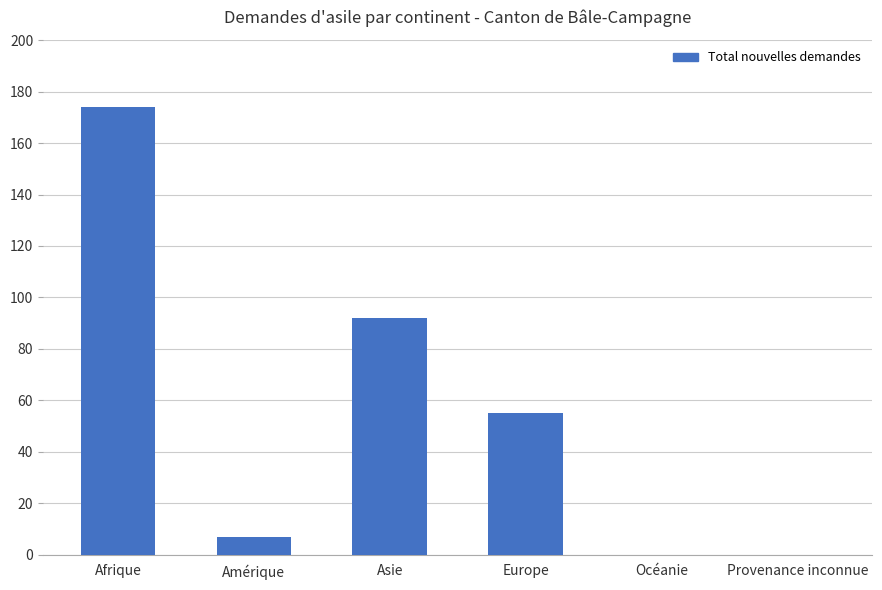

Reading right to left, list all the values displayed in this chart.

0	0	55	92	7	174